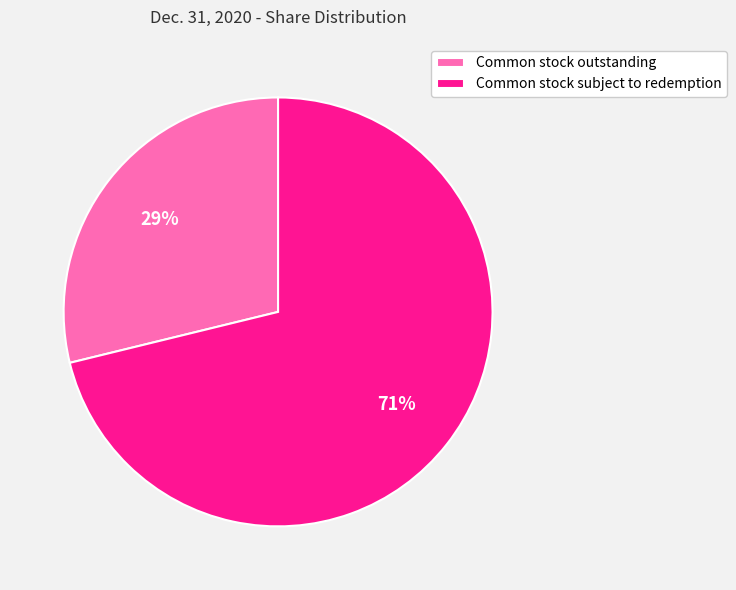

Do Common stock outstanding and Common stock subject to redemption together represent more than half of the pie?

Yes